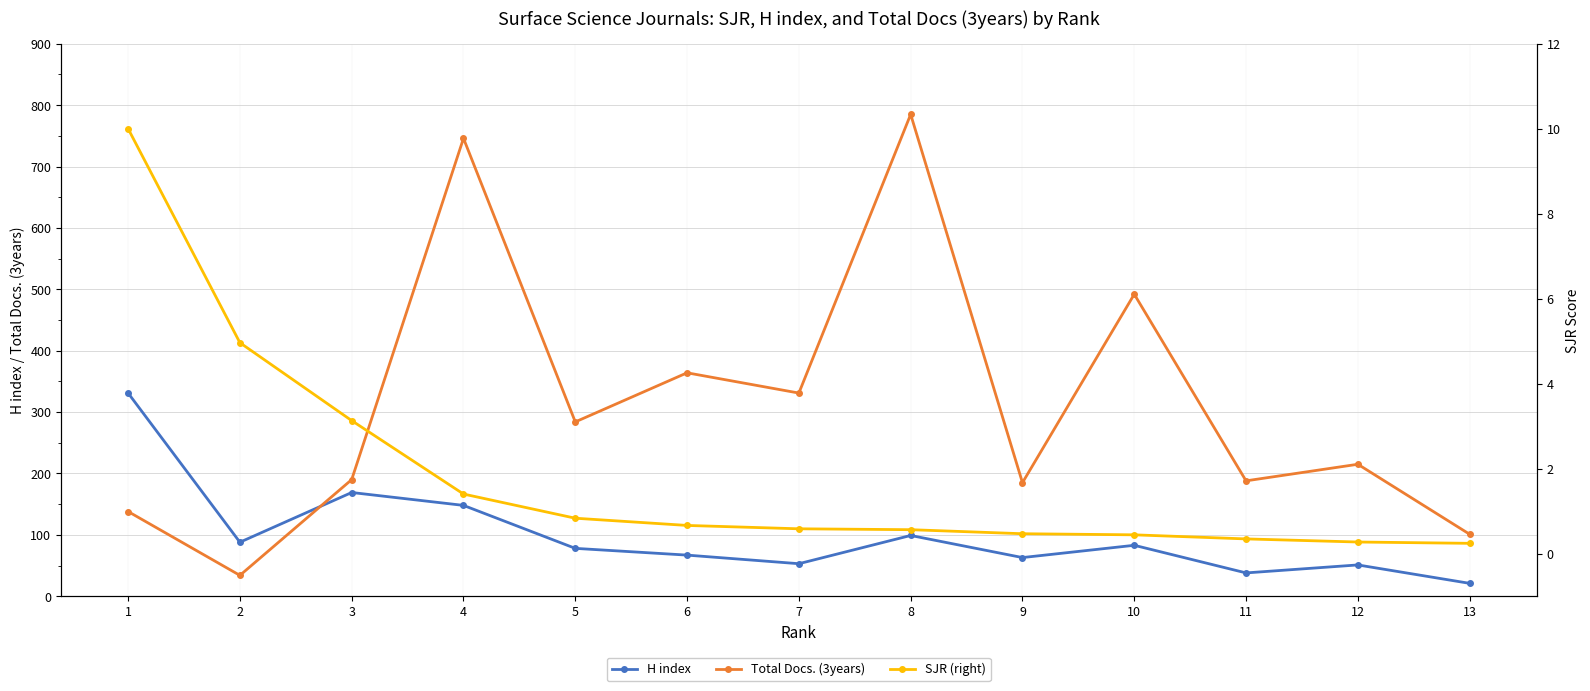

What is the value of the Total Docs. (3years) point at the 12th from the left?

215